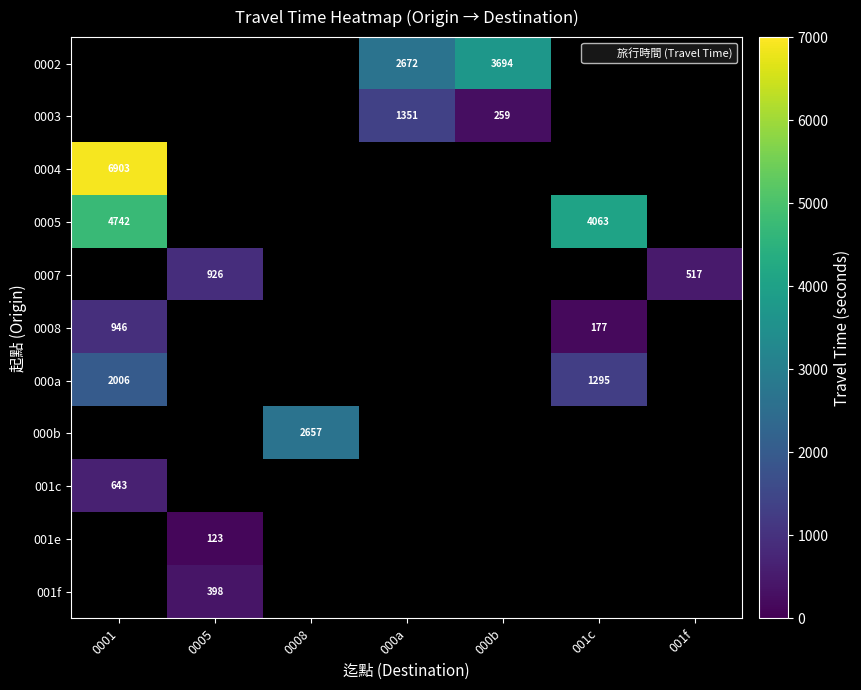

True or false: 001c has a value of 643.0 at 0001.

True